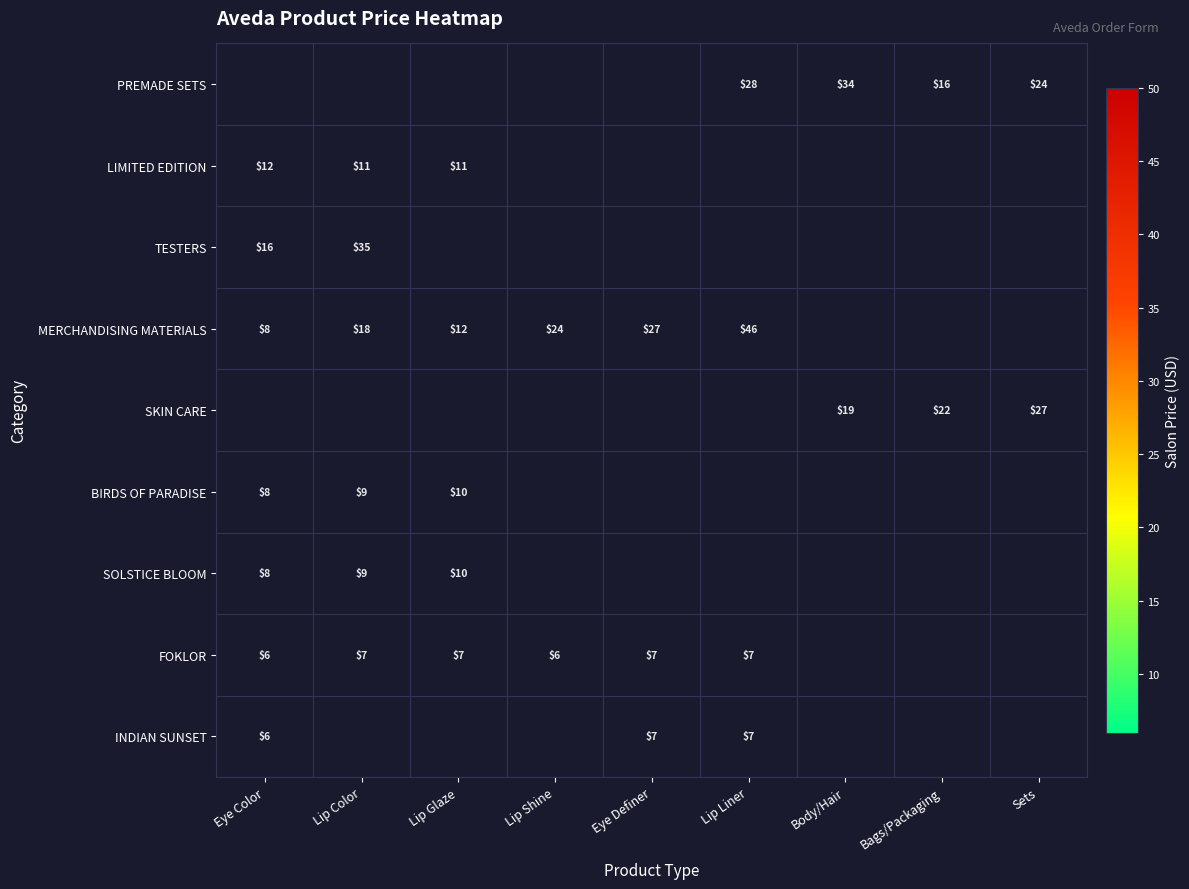

Between Lip Shine and Lip Liner, which is larger?

Lip Liner